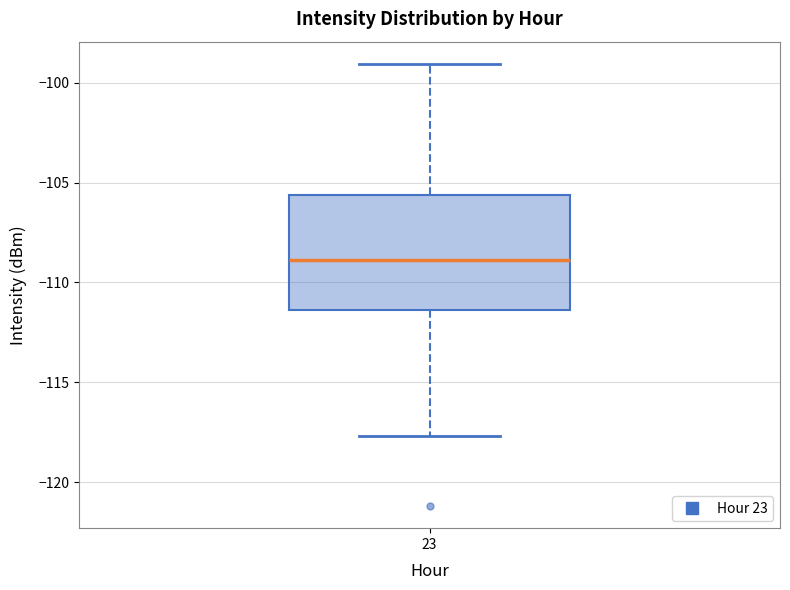

Where does the upper whisker of the box at x = 23 end on the y-axis? The values are not printed on the chart, so give them approximately, as read against the axis.

-99.0